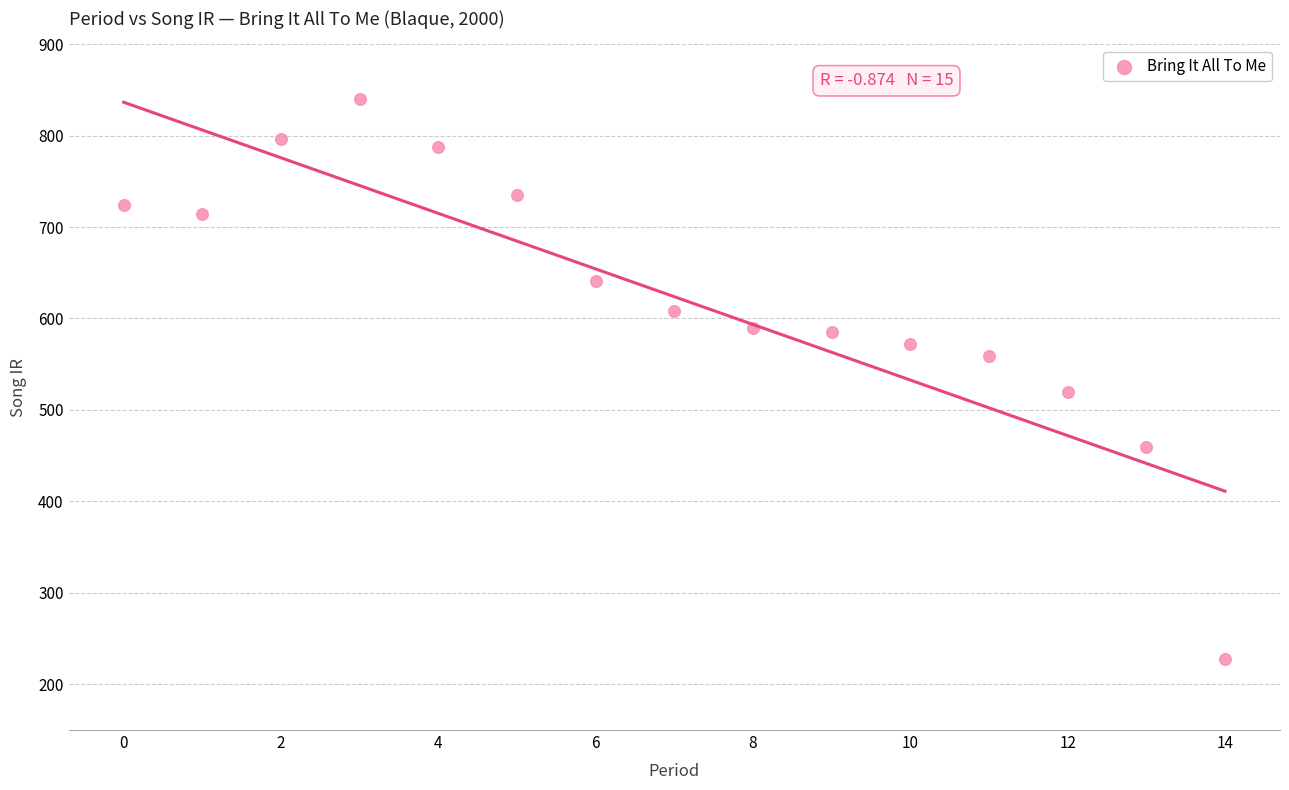

What is the range of Y values (max minus min)?

611.3